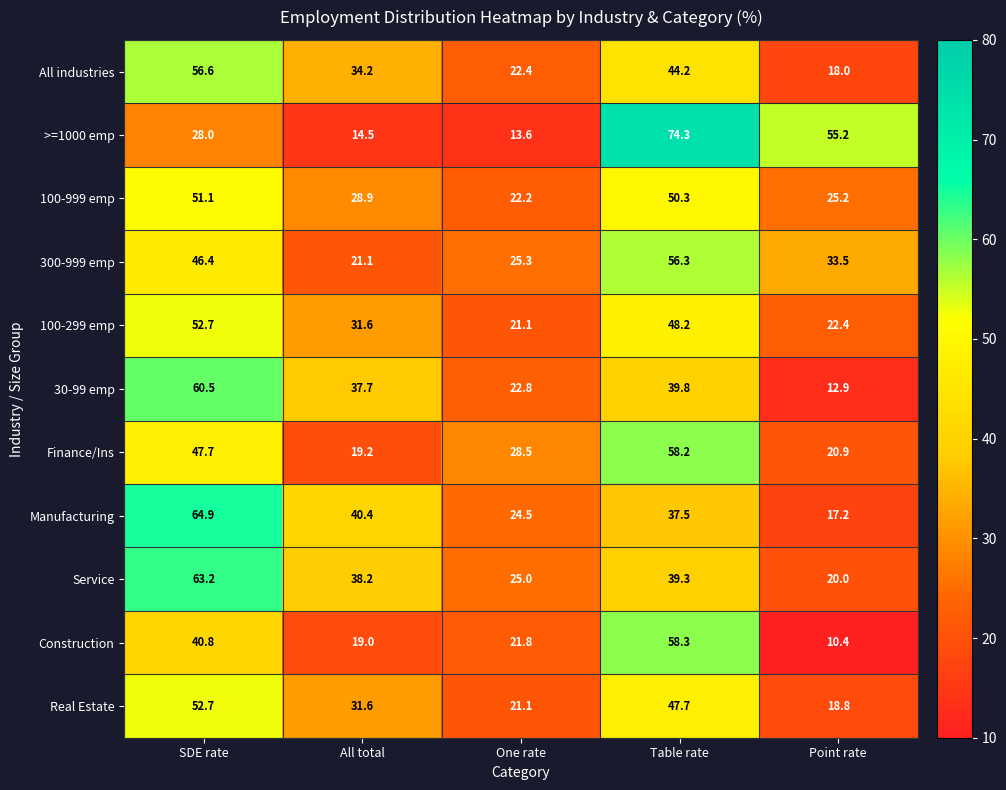

At which category does the chart reach its peak across all series?

Table rate